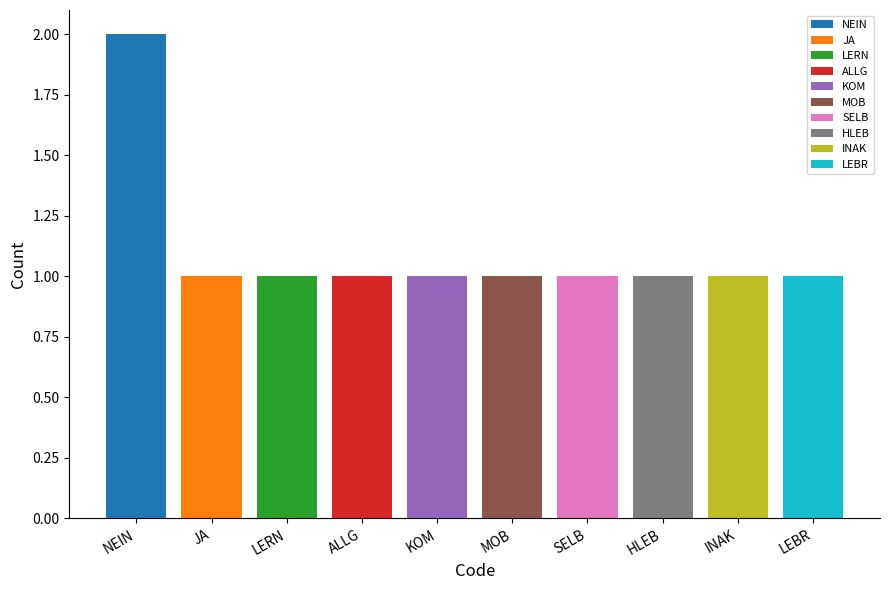

What is the value of the 4th bar from the left?

1